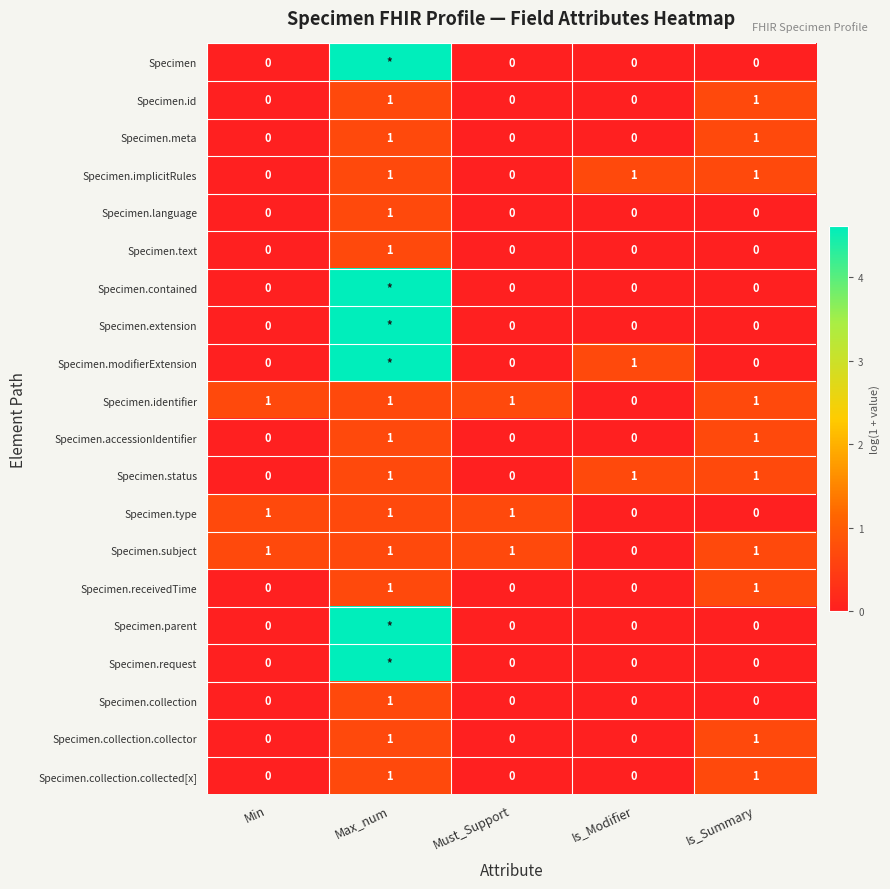

At which label is Specimen.subject closest to 0?

Is_Modifier